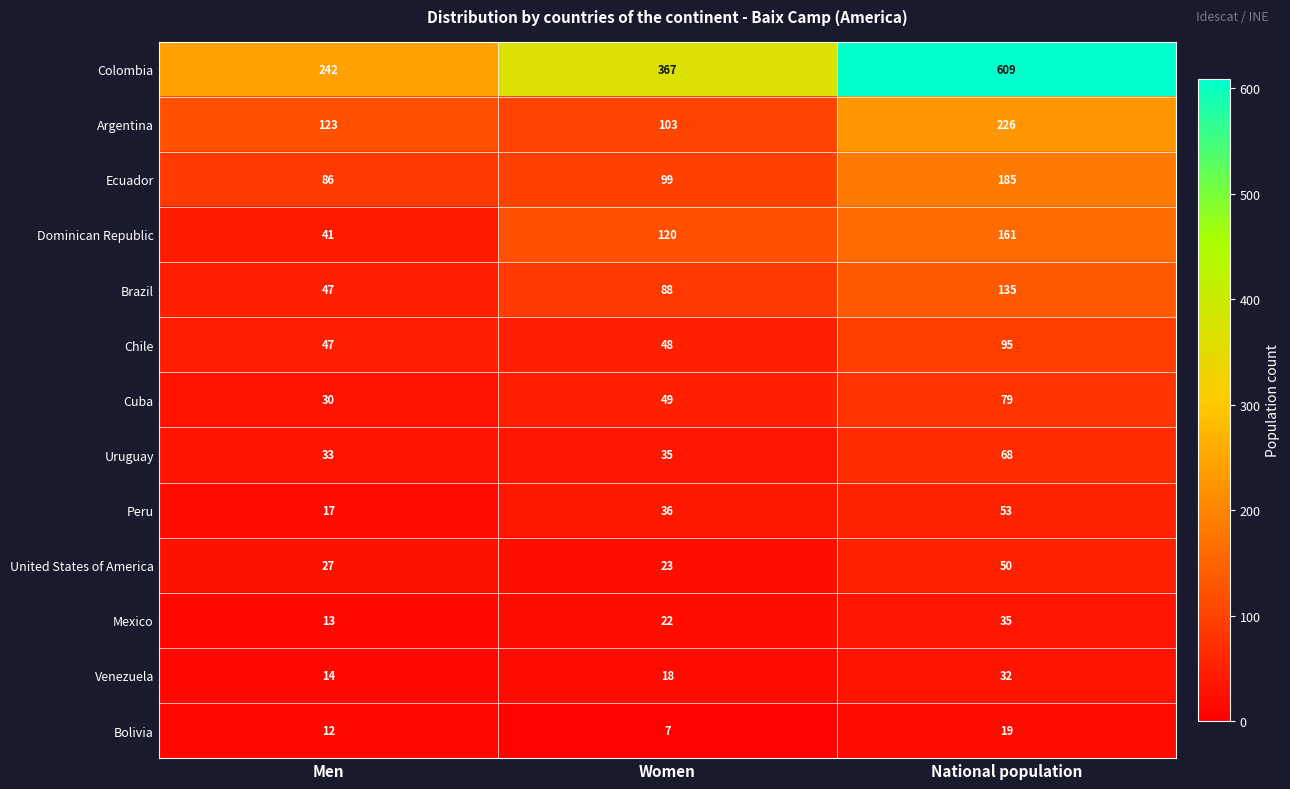

Is it true that Argentina equals 226 at National population?

True